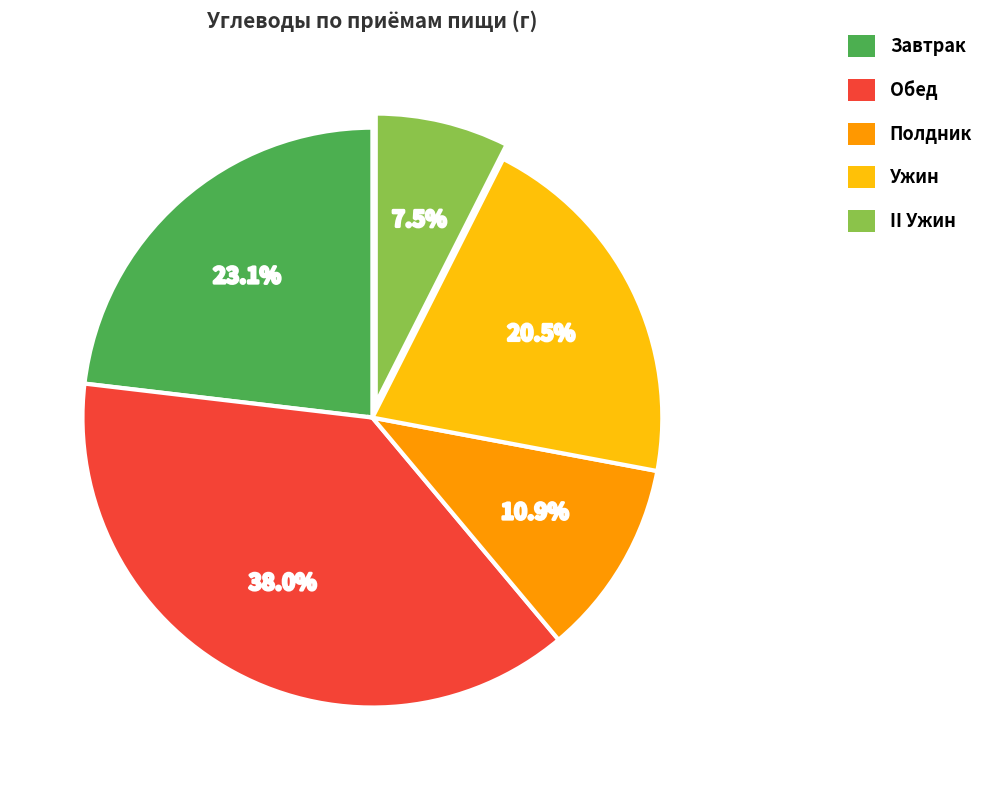

Between Полдник and Обед, which is larger?

Обед